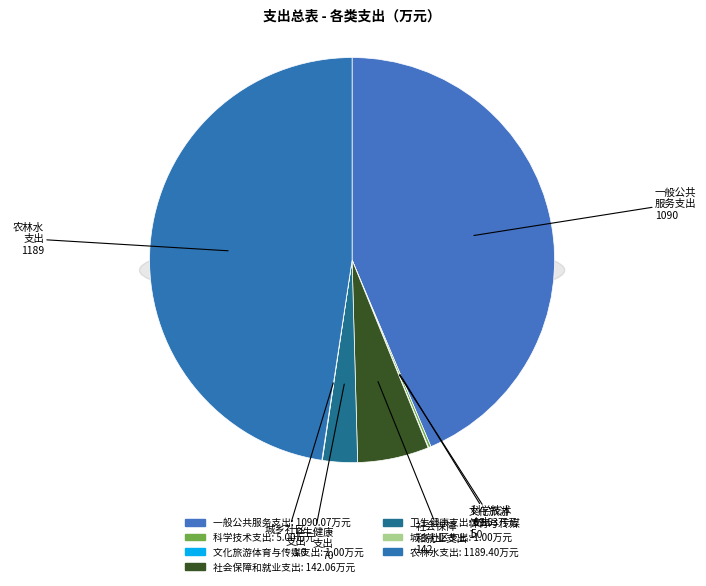

To the nearest percent, what percentage of the pie is 社会保障和就业支出?

6%